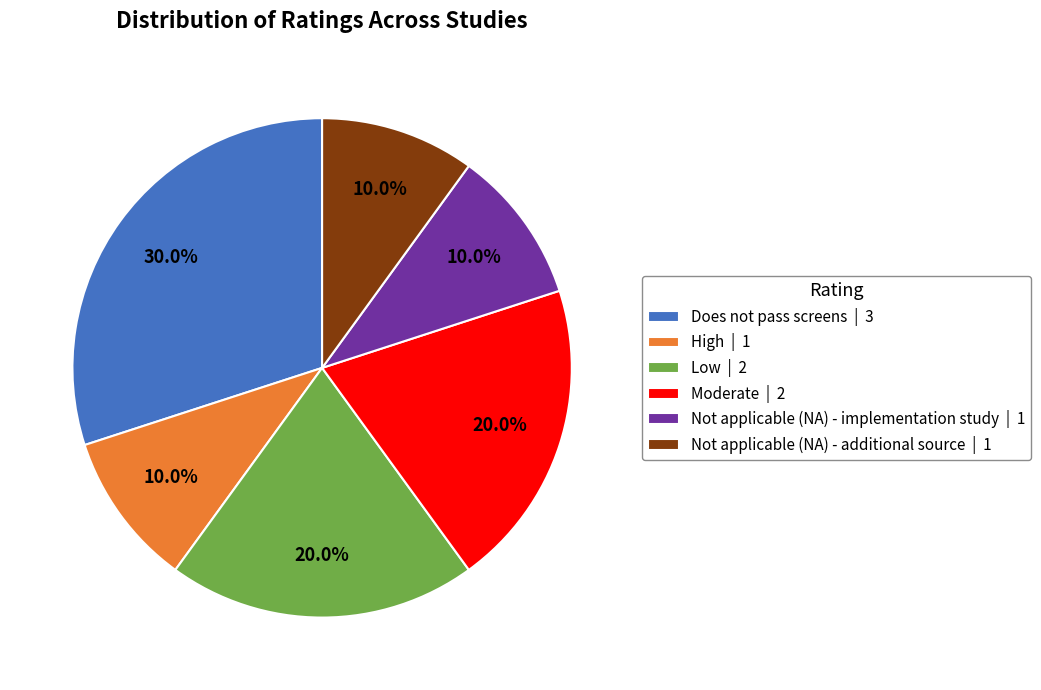

The Low slice represents 9% of the pie. True or false?

False